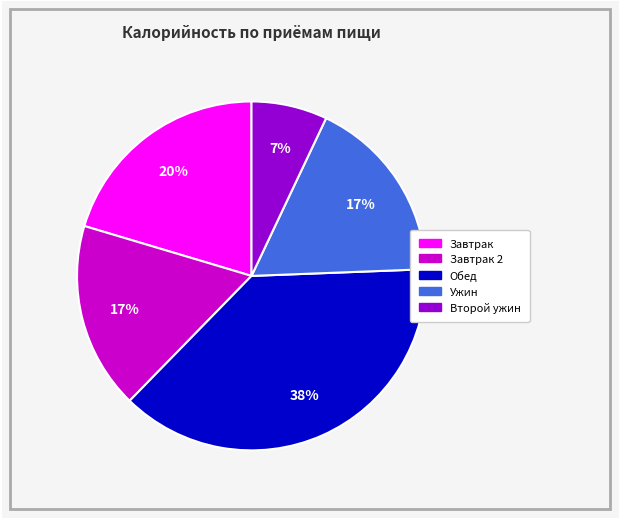

How many segments does this pie chart have?

5